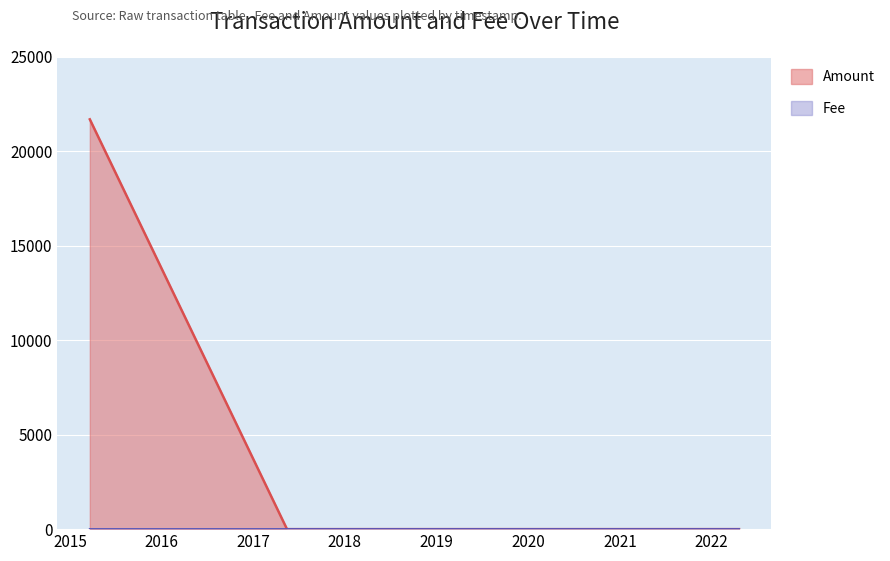

What is the spread (max minus min) of values at 2017-05-15?

1.0